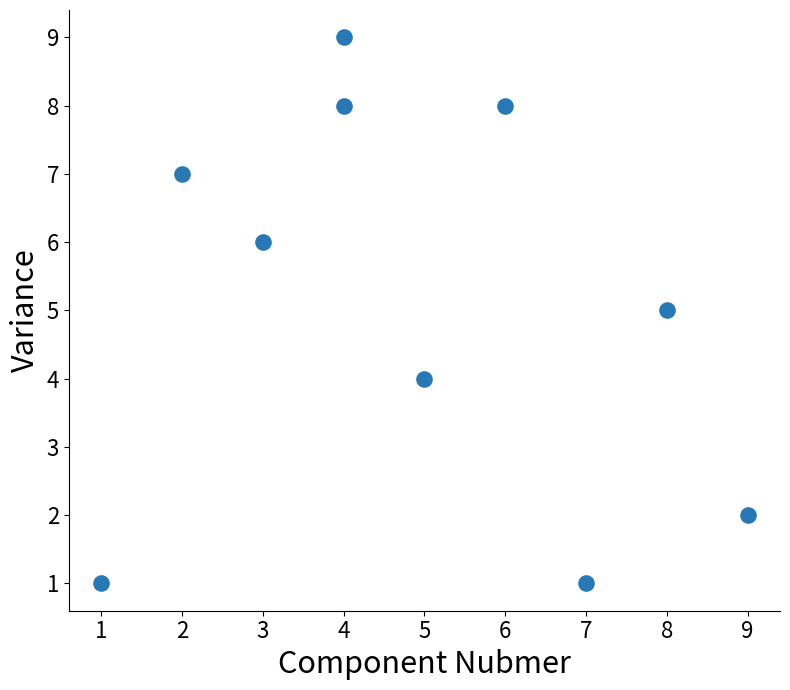

What is the range of X values (max minus min)?

8